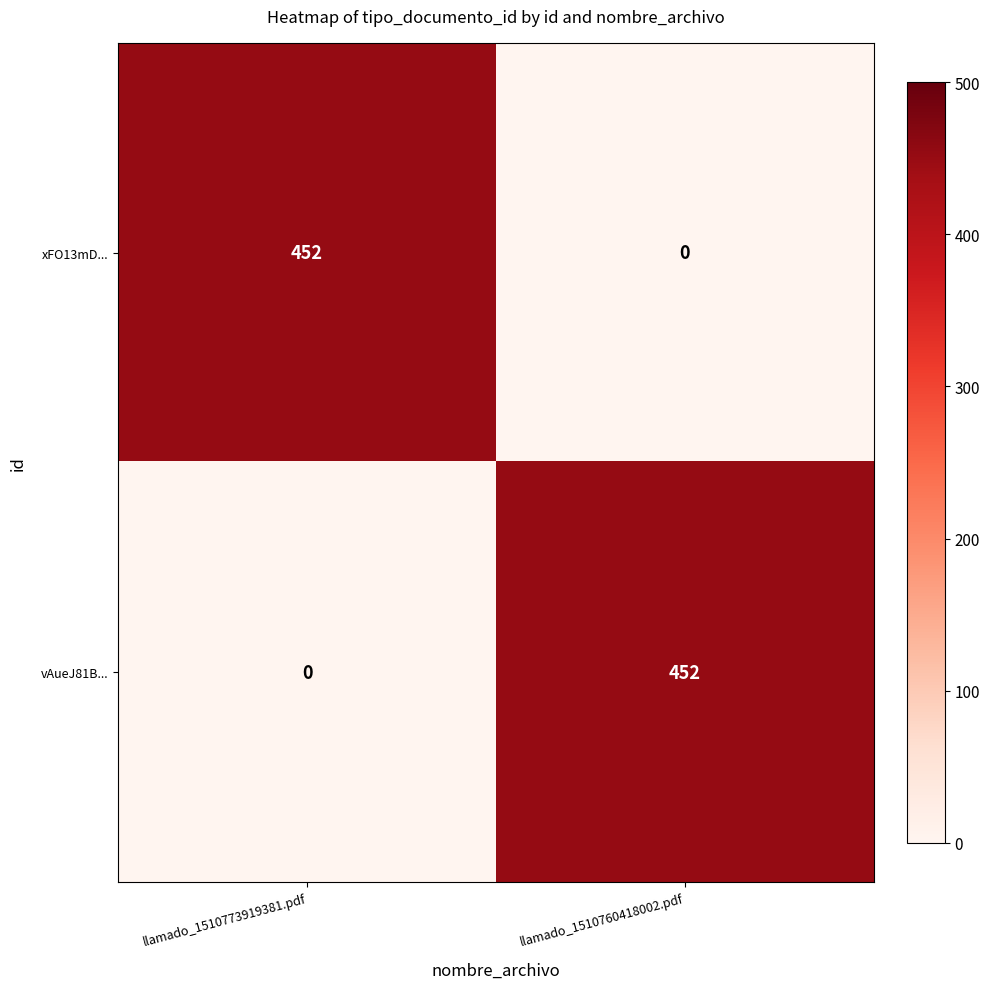

Reading left to right, list all the values displayed in this chart.

xFO13mD...: 452	0
vAueJ81B...: 0	452